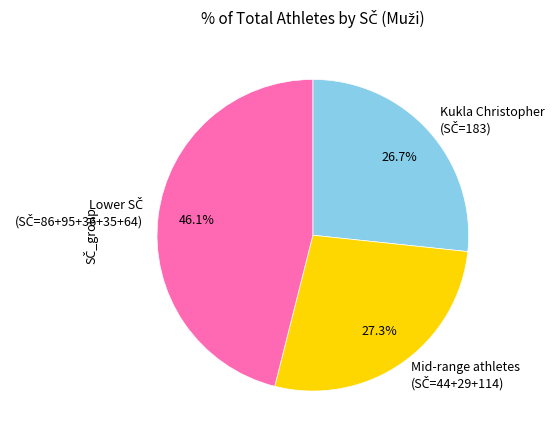

Count the number of slices in the pie.

3